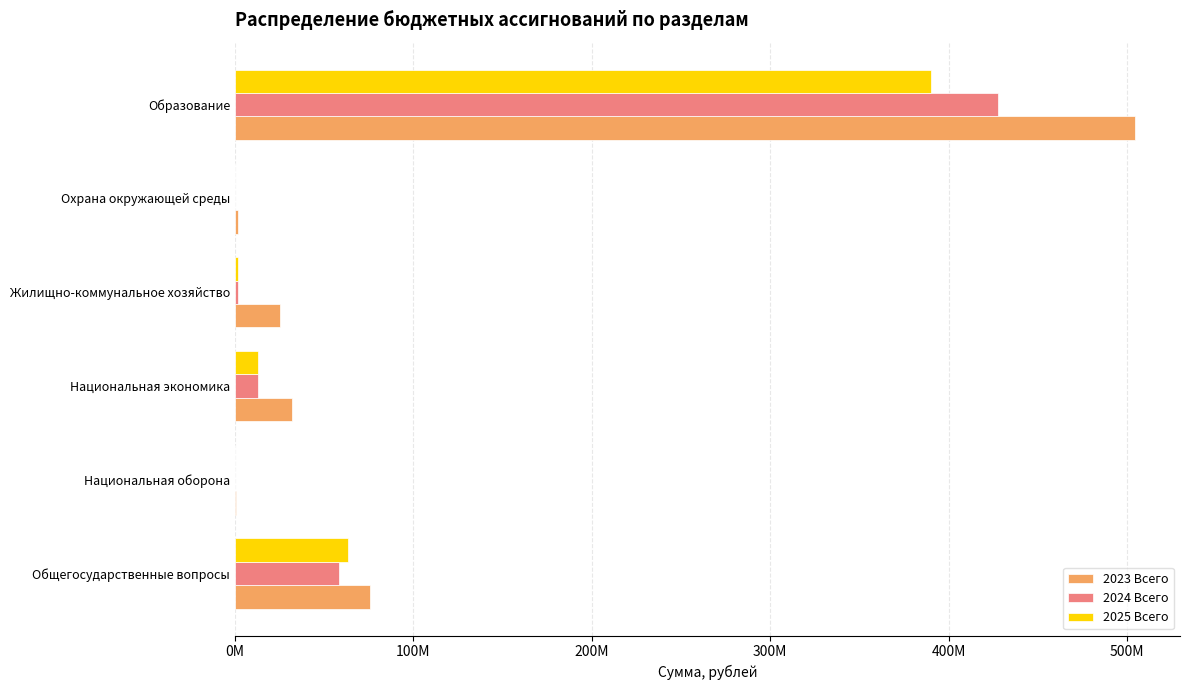

What are all the series names shown in the legend?

2023 Всего, 2024 Всего, 2025 Всего